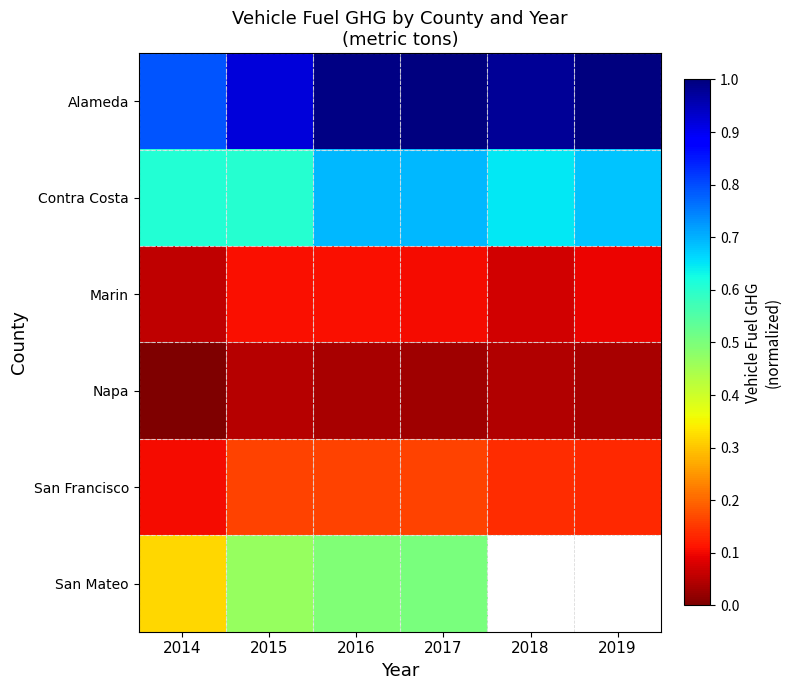

The San Francisco series shows 0.1 at 2015. True or false?

False